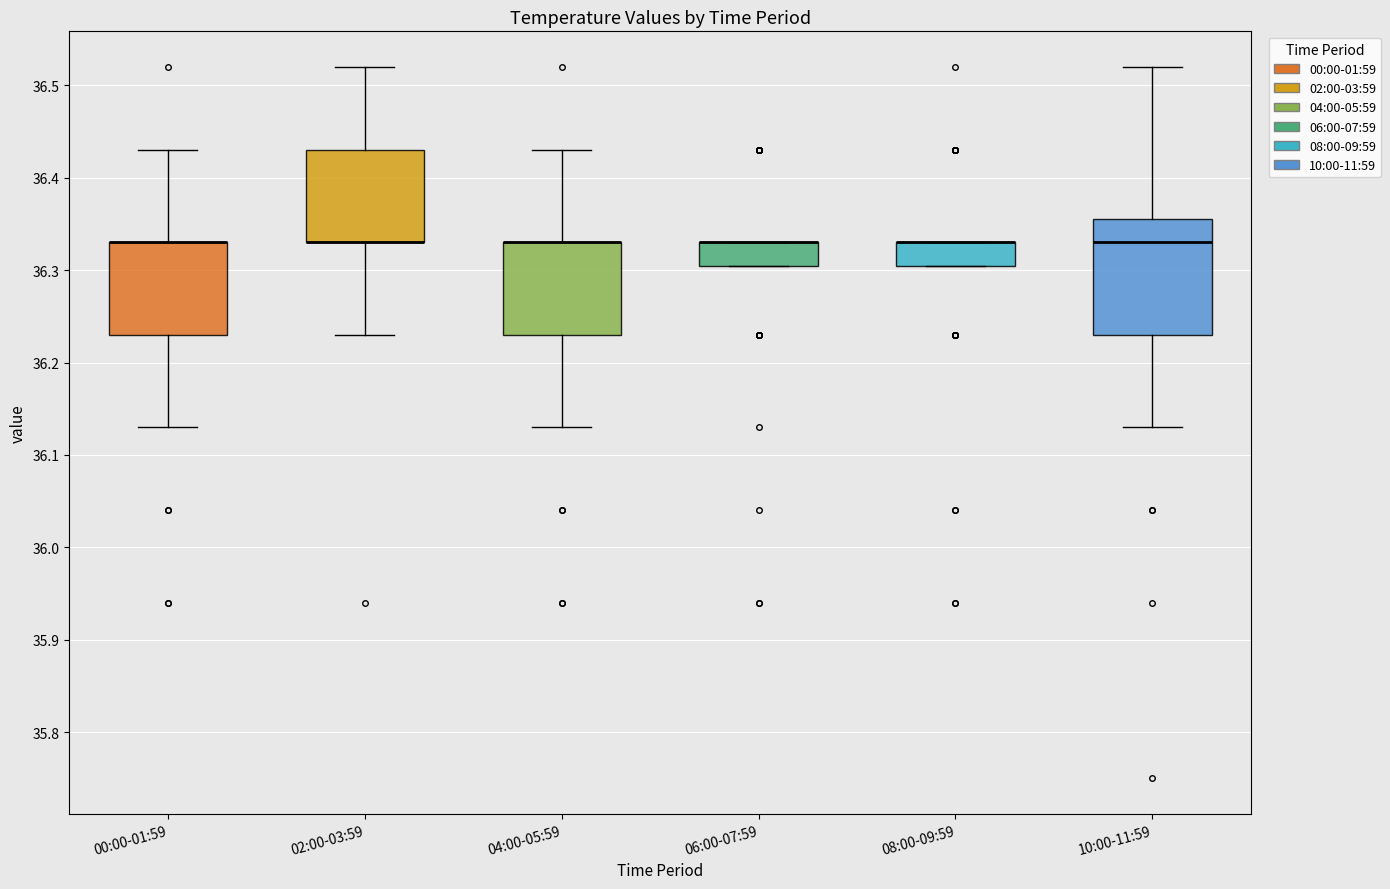

Reading left to right, read every box against the y-axis: the position of its median line, the range the box covers, and the ends of its whiskers. The values are not printed on the chart, so give them approximately, as read against the axis.

00:00-01:59: median 36.33 (drawn on the box's upper edge), box 36.23 to 36.33, whiskers 36.13 to 36.43
02:00-03:59: median 36.33 (drawn on the box's lower edge), box 36.33 to 36.43, whiskers 36.23 to 36.52
04:00-05:59: median 36.33 (drawn on the box's upper edge), box 36.23 to 36.33, whiskers 36.13 to 36.43
06:00-07:59: median 36.33 (drawn on the box's upper edge), box 36.31 to 36.33, whiskers 36.31 to 36.33
08:00-09:59: median 36.33 (drawn on the box's upper edge), box 36.31 to 36.33, whiskers 36.31 to 36.33
10:00-11:59: median 36.33, box 36.23 to 36.36, whiskers 36.13 to 36.52